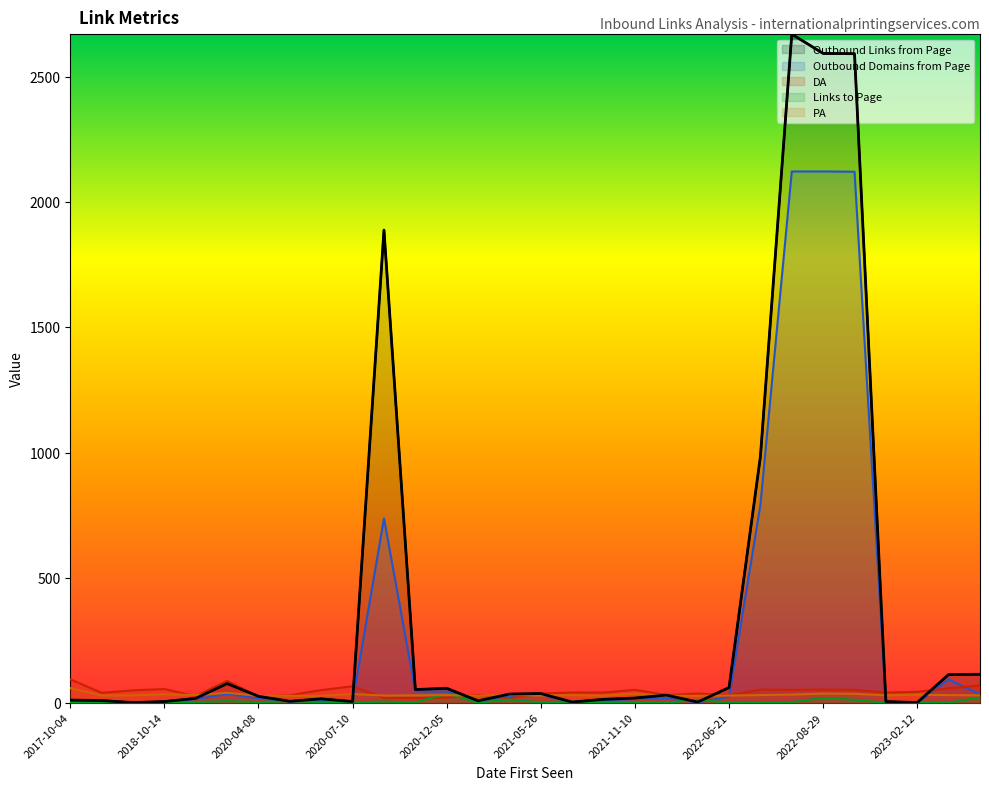

Does the chart display data point markers on the line(s)?

No